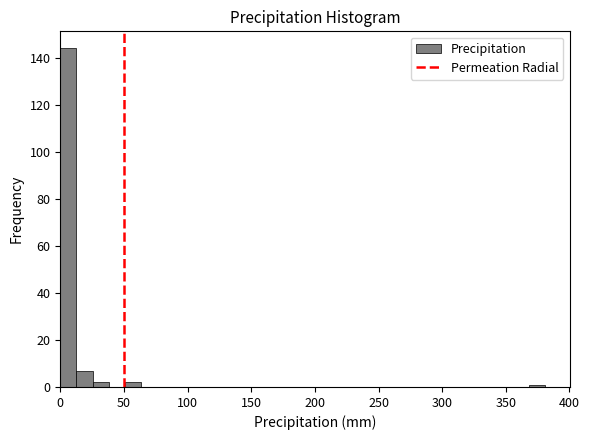

Around what value on the x-axis is the tallest bar? Give the approximate position of its centre, as read against the axis.

5